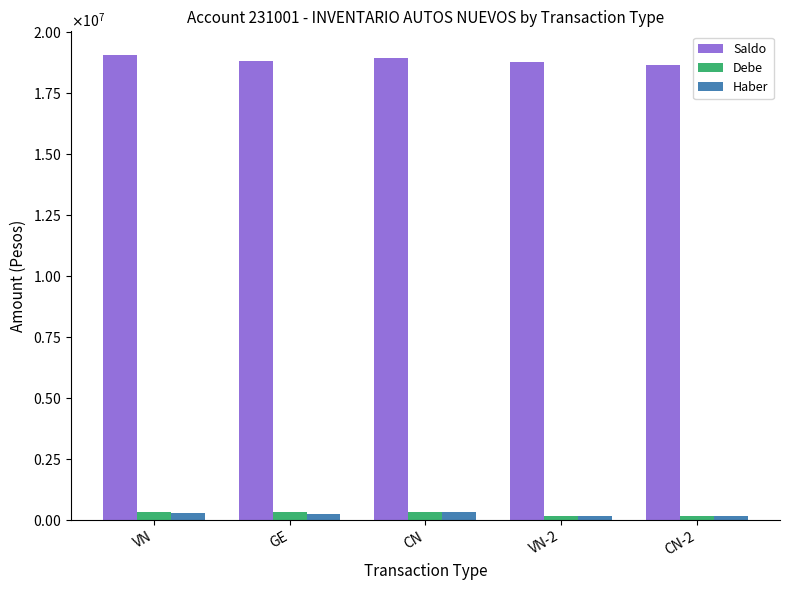

Are the bars grouped side by side (vs. stacked)?

Yes